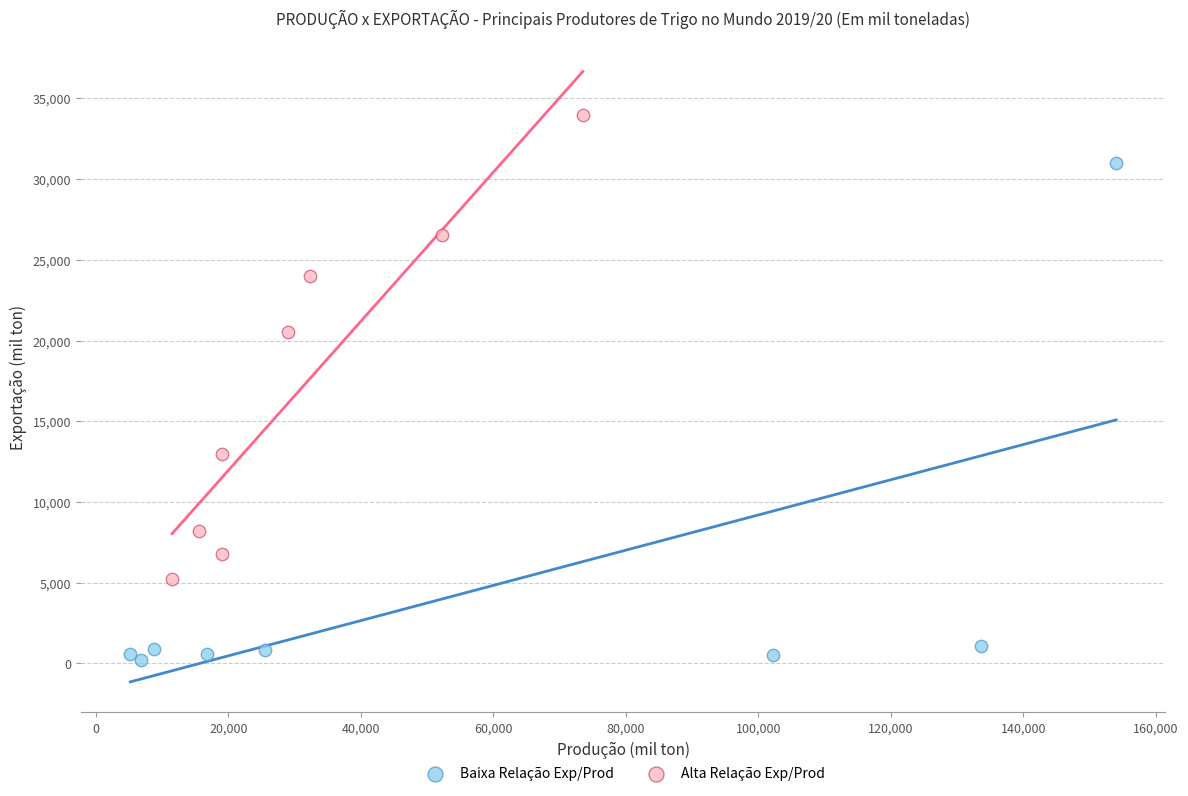

Which series contains the highest Y value?

Alta Relação Exp/Prod